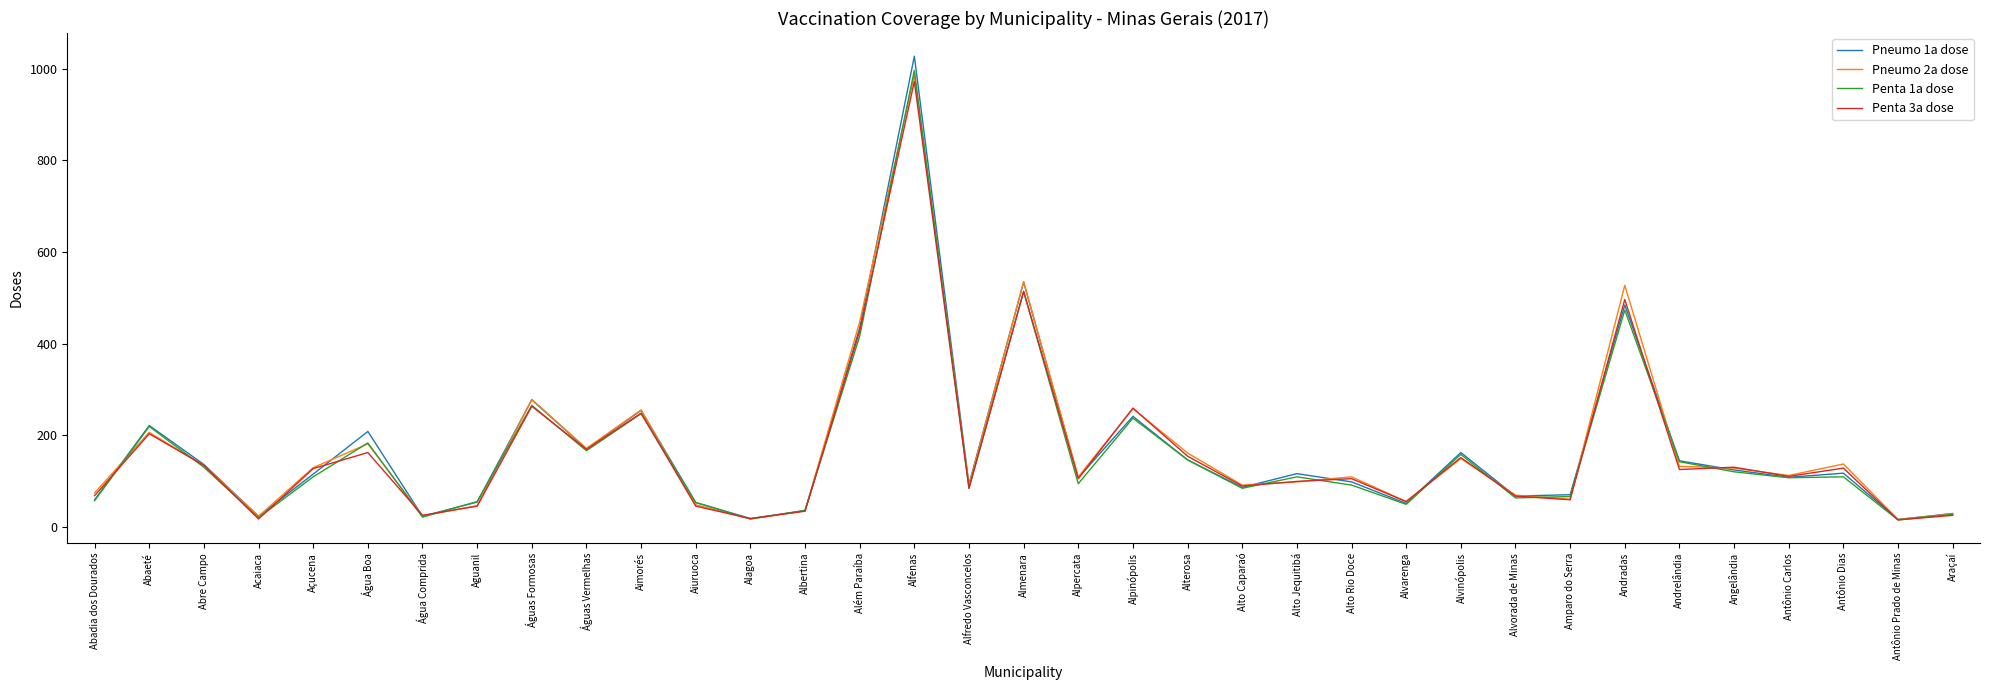

What are all the series names shown in the legend?

Pneumo 1a dose, Pneumo 2a dose, Penta 1a dose, Penta 3a dose